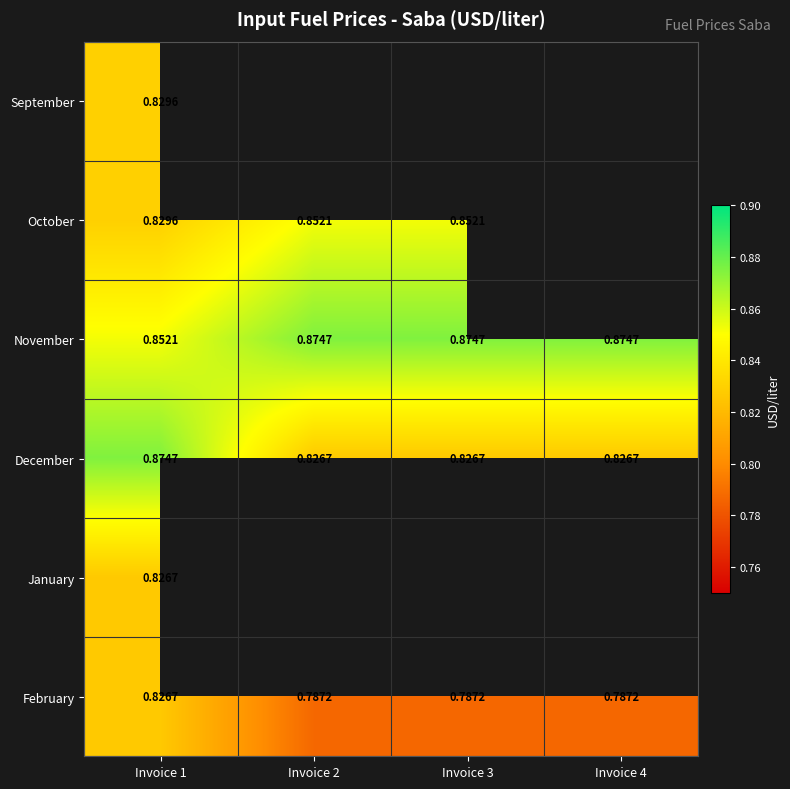

Count the December values in the range 0 to 1.

4